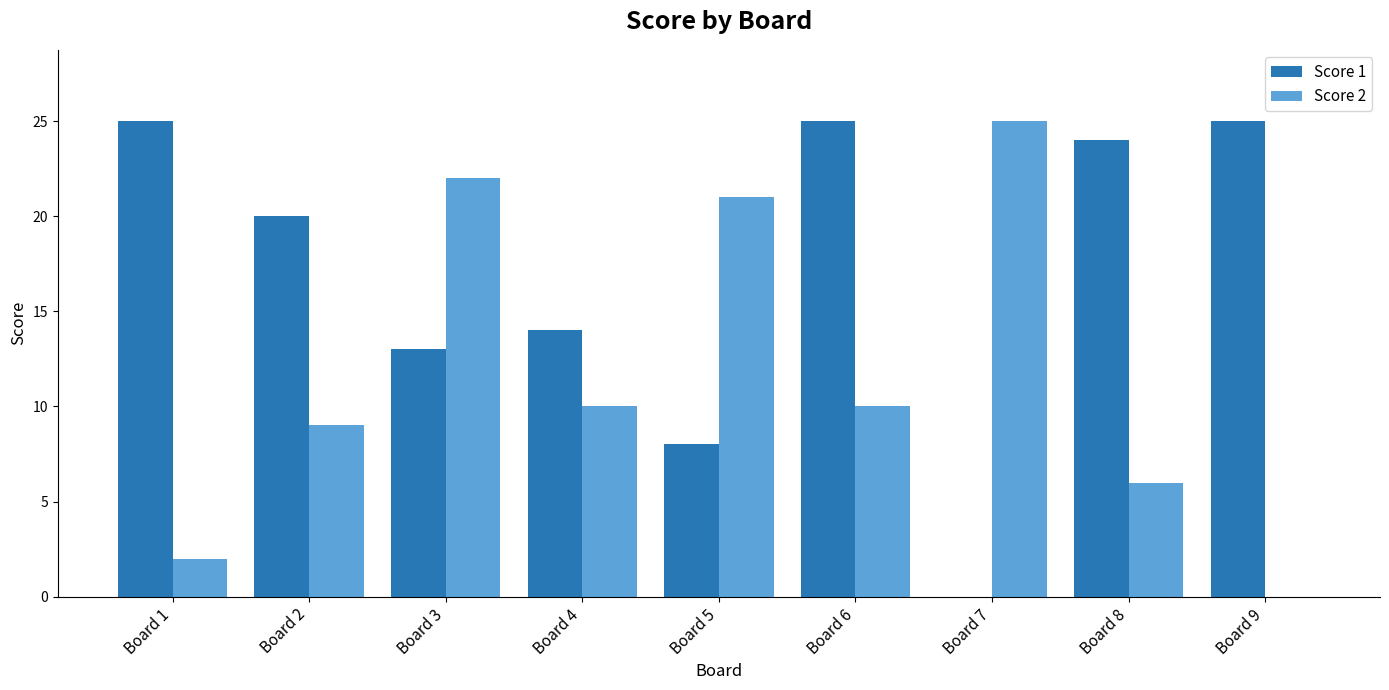

Which series has the largest total across all categories?

Score 1